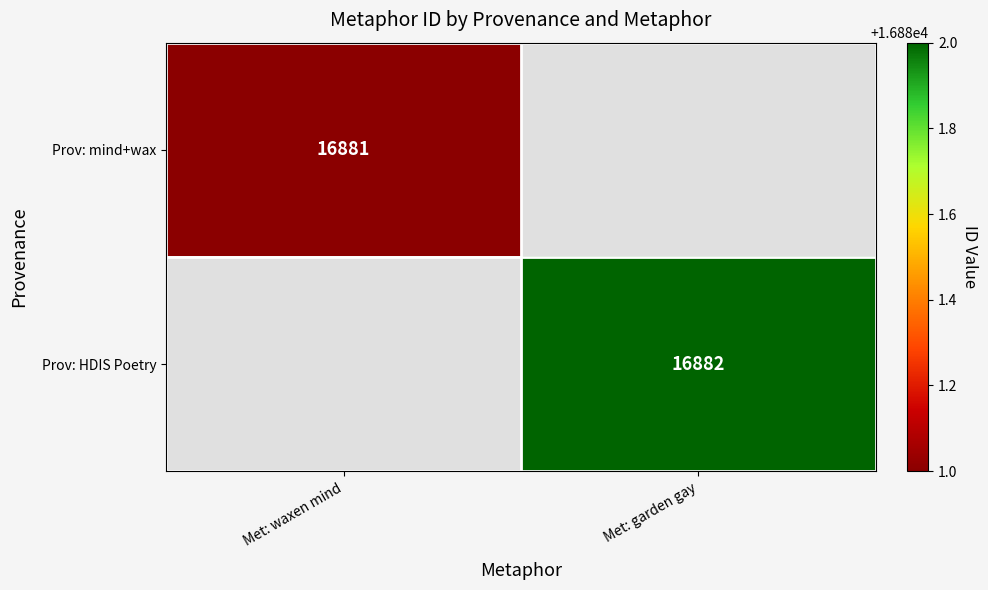

True or false: Prov: HDIS Poetry has a value of 8842 at Met: garden gay.

False